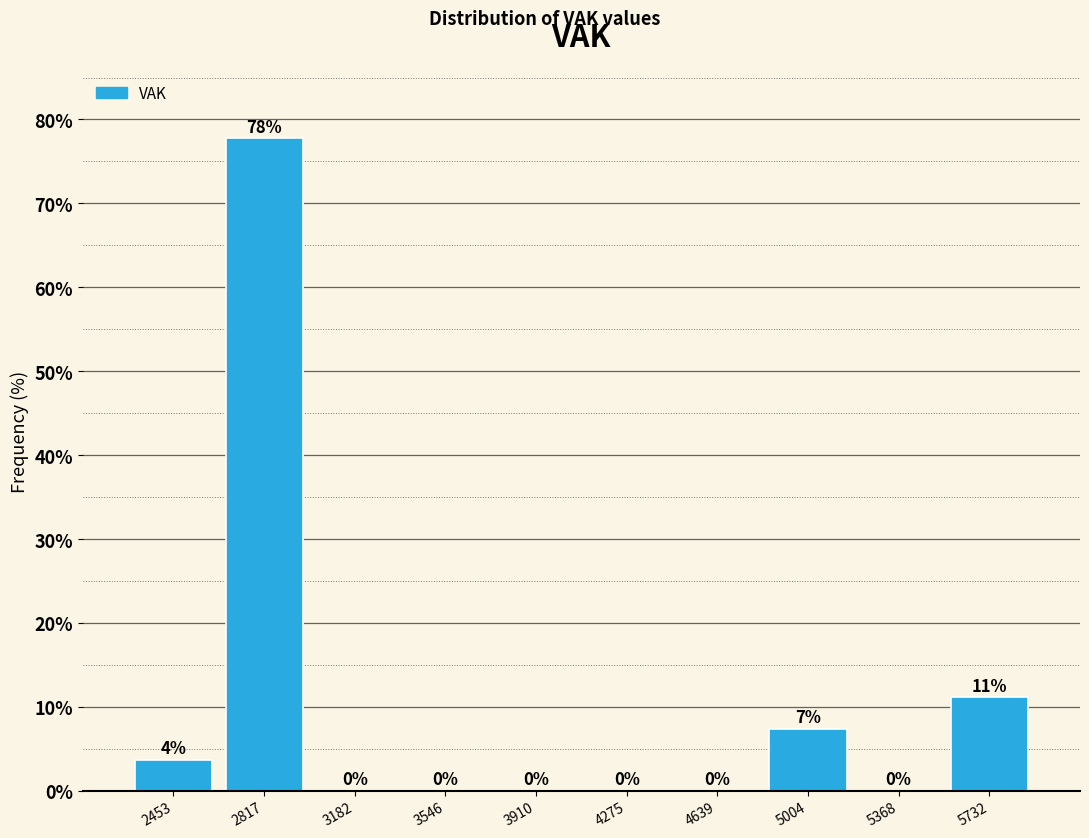

Over which range of the x-axis is the bar tallest?

2650 to 3000